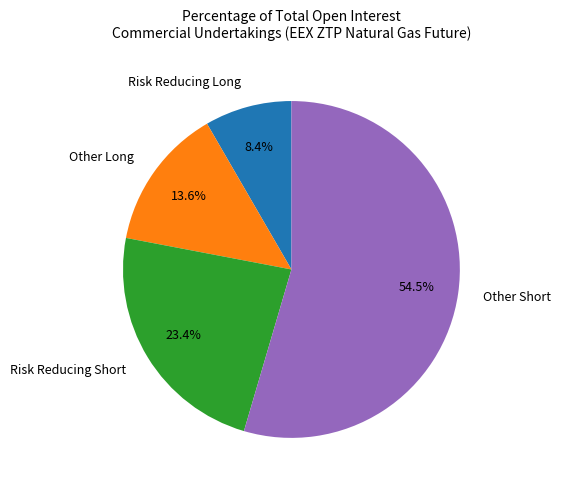

Does Risk Reducing Long represent more than half of the total?

No